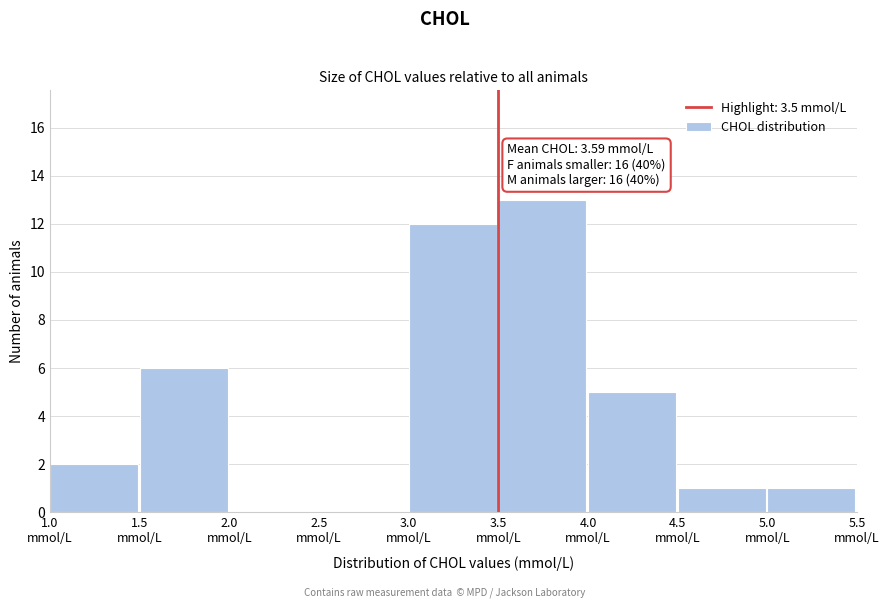

Over which range of the x-axis is the bar tallest?

3.5 to 4.0